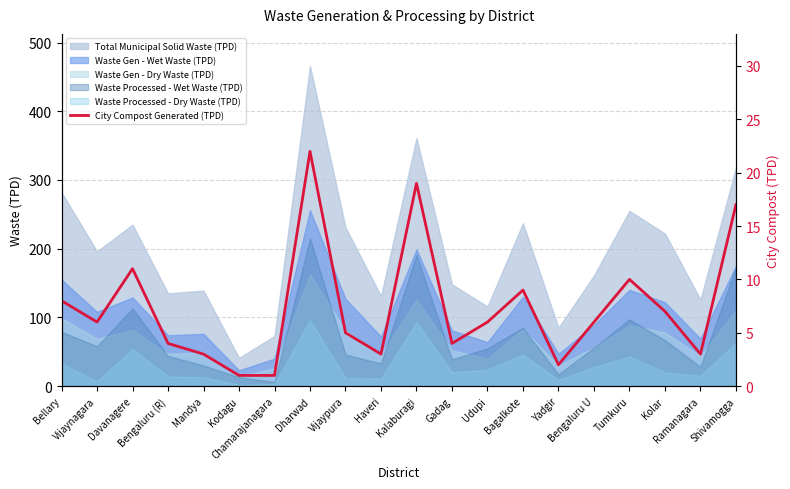

What is the change in value from Gadag to Ramanagara?

-1